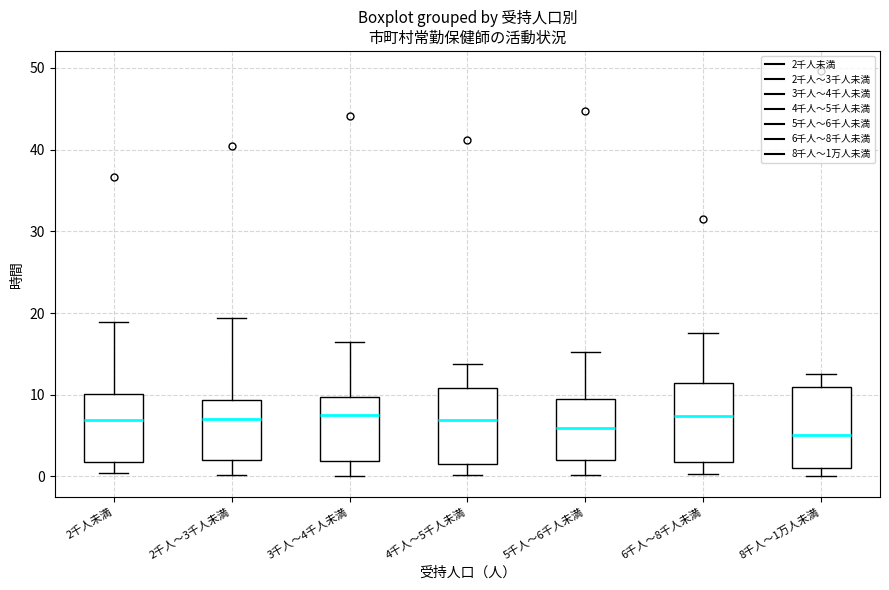

Reading left to right, transcribe this box plot: for each box, give where its median line is, the range the box spans, and where its two whiskers end, as read against the y-axis. The values are not printed on the chart, so give them approximately, as read against the axis.

2千人未満: median 7, box 2 to 10, whiskers 0 to 19
2千人～3千人未満: median 7, box 2 to 9, whiskers 0 to 19
3千人～4千人未満: median 8, box 2 to 10, whiskers 0 to 16
4千人～5千人未満: median 7, box 2 to 11, whiskers 0 to 14
5千人～6千人未満: median 6, box 2 to 10, whiskers 0 to 15
6千人～8千人未満: median 7, box 2 to 11, whiskers 0 to 18
8千人～1万人未満: median 5, box 1 to 11, whiskers 0 to 13